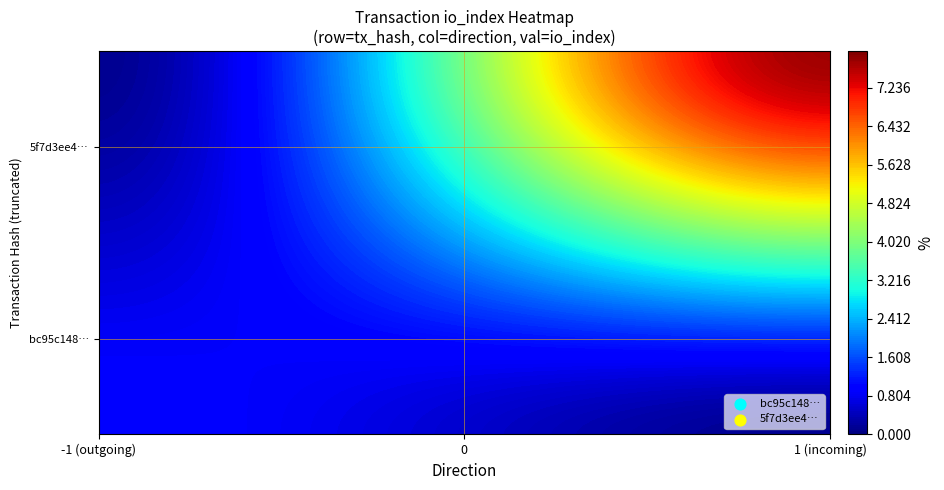

The 5f7d3ee49c714265915bd1e4e053988af043903 series shows 2 at io_index. True or false?

False